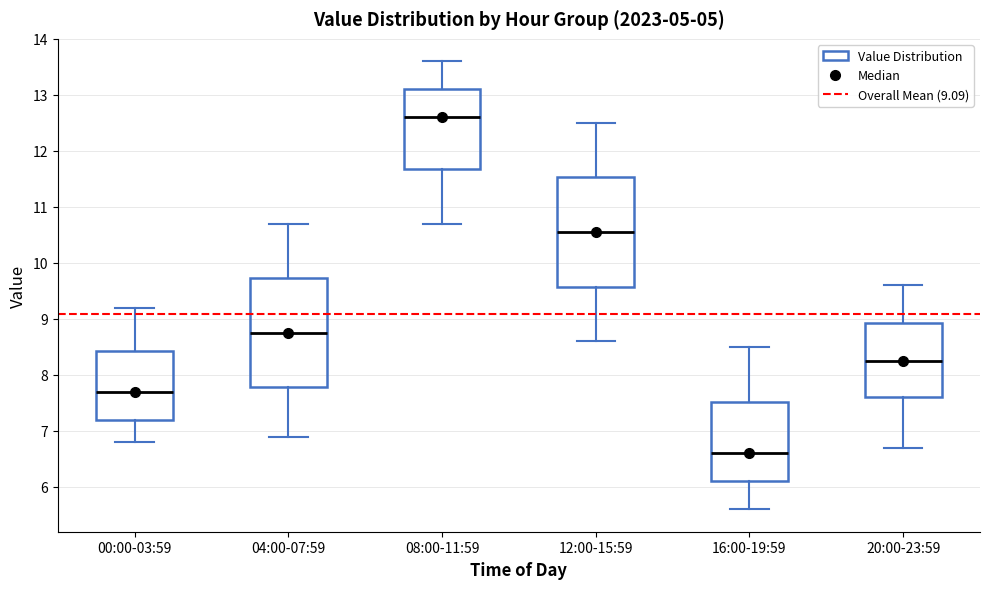

Reading left to right, read every box against the y-axis: the position of its median line, the range the box covers, and the ends of its whiskers. The values are not printed on the chart, so give them approximately, as read against the axis.

00:00-03:59: median 7.7, box 7.2 to 8.4, whiskers 6.8 to 9.2
04:00-07:59: median 8.8, box 7.8 to 9.7, whiskers 6.9 to 10.7
08:00-11:59: median 12.6, box 11.7 to 13.1, whiskers 10.7 to 13.6
12:00-15:59: median 10.6, box 9.6 to 11.5, whiskers 8.6 to 12.5
16:00-19:59: median 6.6, box 6.1 to 7.5, whiskers 5.6 to 8.5
20:00-23:59: median 8.3, box 7.6 to 8.9, whiskers 6.7 to 9.6